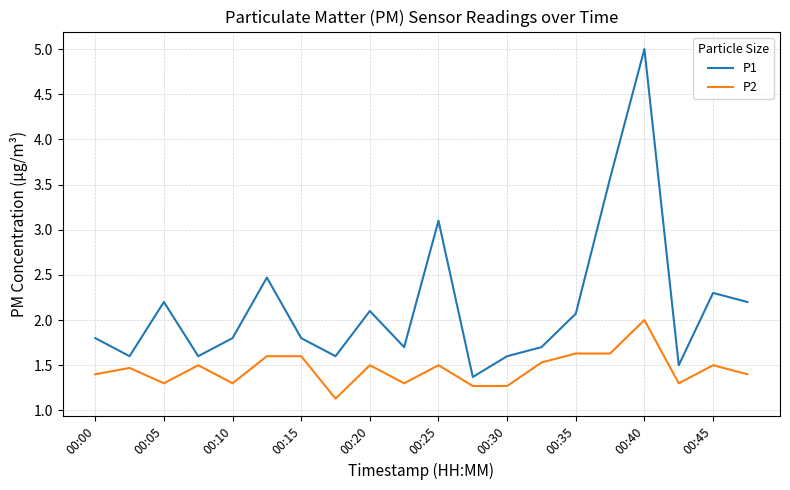

What is the difference between the maximum and minimum values in the P2 series?

0.9